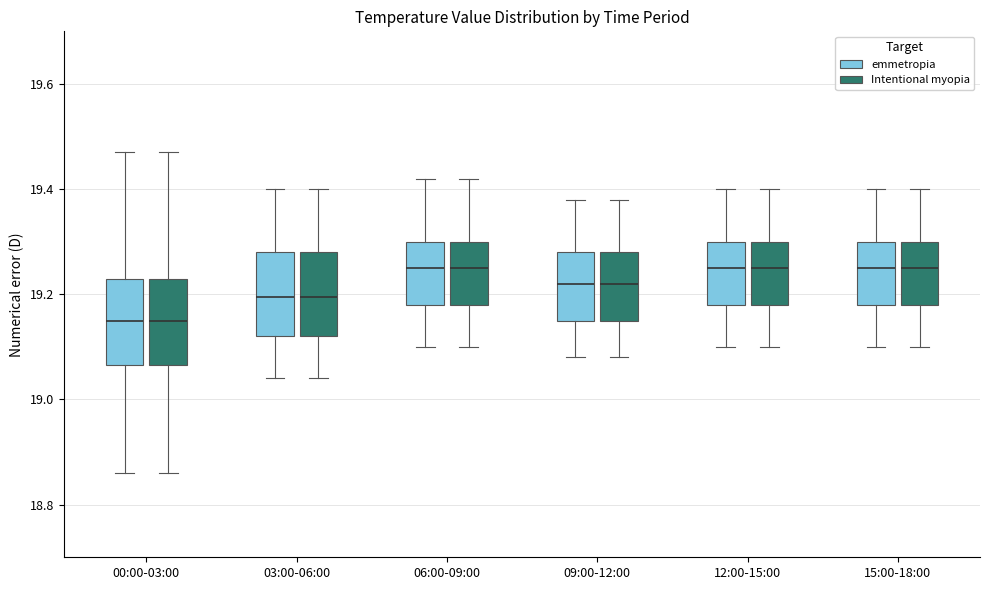

Reading left to right, read every box against the y-axis: the position of its median line, the range the box covers, and the ends of its whiskers. The values are not printed on the chart, so give them approximately, as read against the axis.

00:00-03:00 (emmetropia): median 19.16, box 19.06 to 19.24, whiskers 18.86 to 19.48
00:00-03:00 (Intentional myopia): median 19.16, box 19.06 to 19.24, whiskers 18.86 to 19.48
03:00-06:00 (emmetropia): median 19.20, box 19.12 to 19.28, whiskers 19.04 to 19.40
03:00-06:00 (Intentional myopia): median 19.20, box 19.12 to 19.28, whiskers 19.04 to 19.40
06:00-09:00 (emmetropia): median 19.26, box 19.18 to 19.30, whiskers 19.10 to 19.42
06:00-09:00 (Intentional myopia): median 19.26, box 19.18 to 19.30, whiskers 19.10 to 19.42
09:00-12:00 (emmetropia): median 19.22, box 19.16 to 19.28, whiskers 19.08 to 19.38
09:00-12:00 (Intentional myopia): median 19.22, box 19.16 to 19.28, whiskers 19.08 to 19.38
12:00-15:00 (emmetropia): median 19.26, box 19.18 to 19.30, whiskers 19.10 to 19.40
12:00-15:00 (Intentional myopia): median 19.26, box 19.18 to 19.30, whiskers 19.10 to 19.40
15:00-18:00 (emmetropia): median 19.26, box 19.18 to 19.30, whiskers 19.10 to 19.40
15:00-18:00 (Intentional myopia): median 19.26, box 19.18 to 19.30, whiskers 19.10 to 19.40